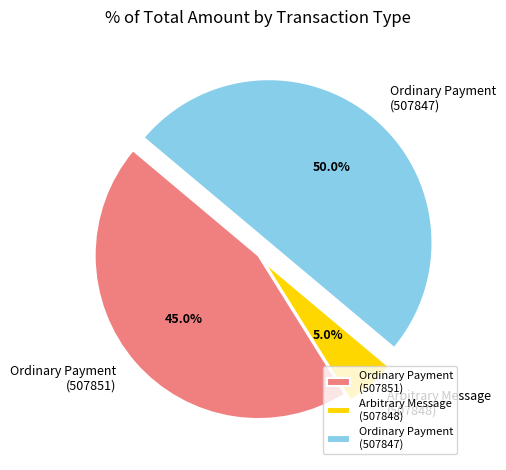

Does Arbitrary Message (507848) account for over 50% of the chart?

No